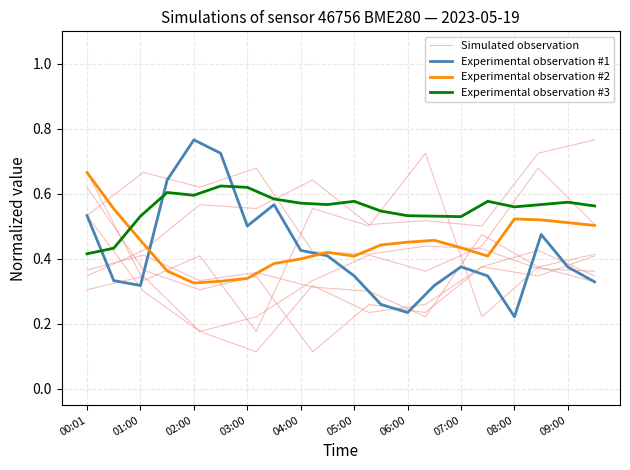

At which label is humidity closest to 0?

00:01